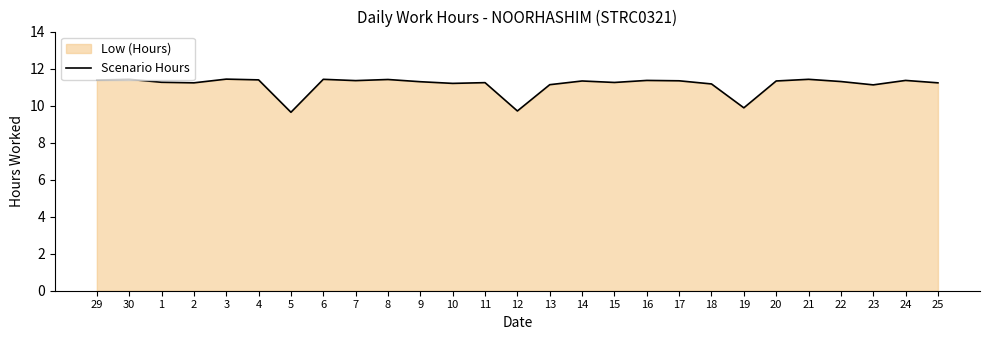

How many values exceed 11?

24